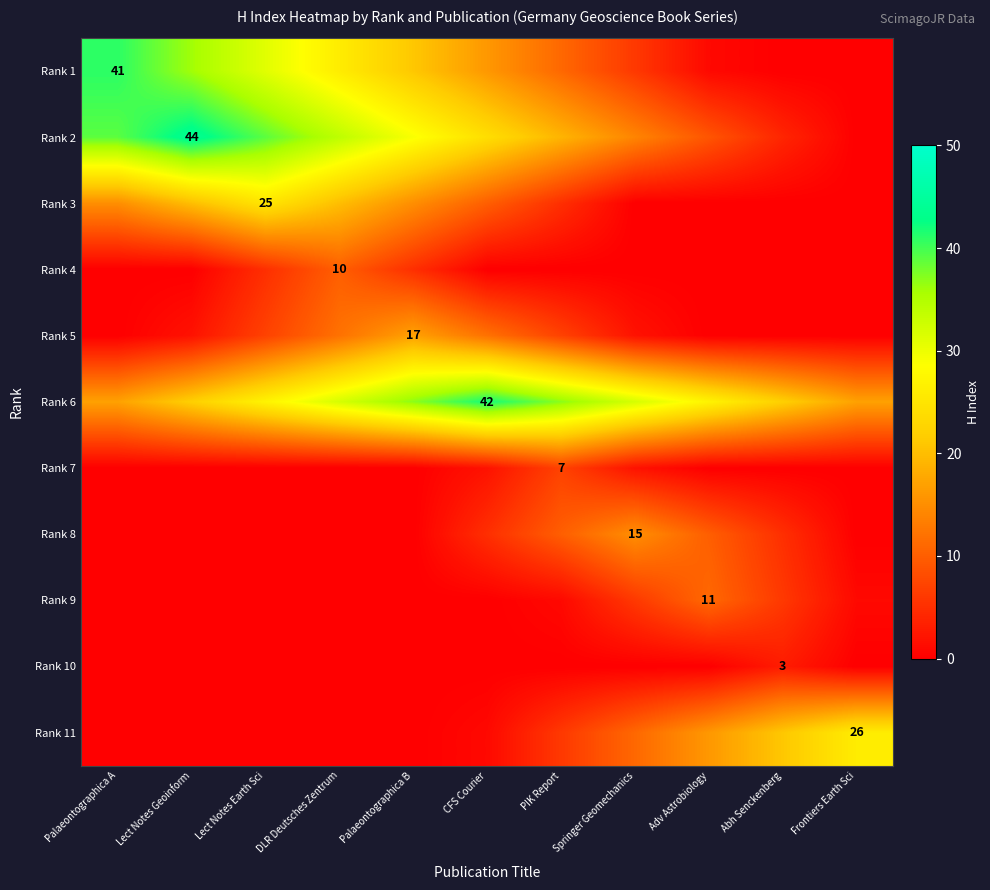

True or false: Rank 3 has a value of 9 at Lect Notes Earth Sci.

False